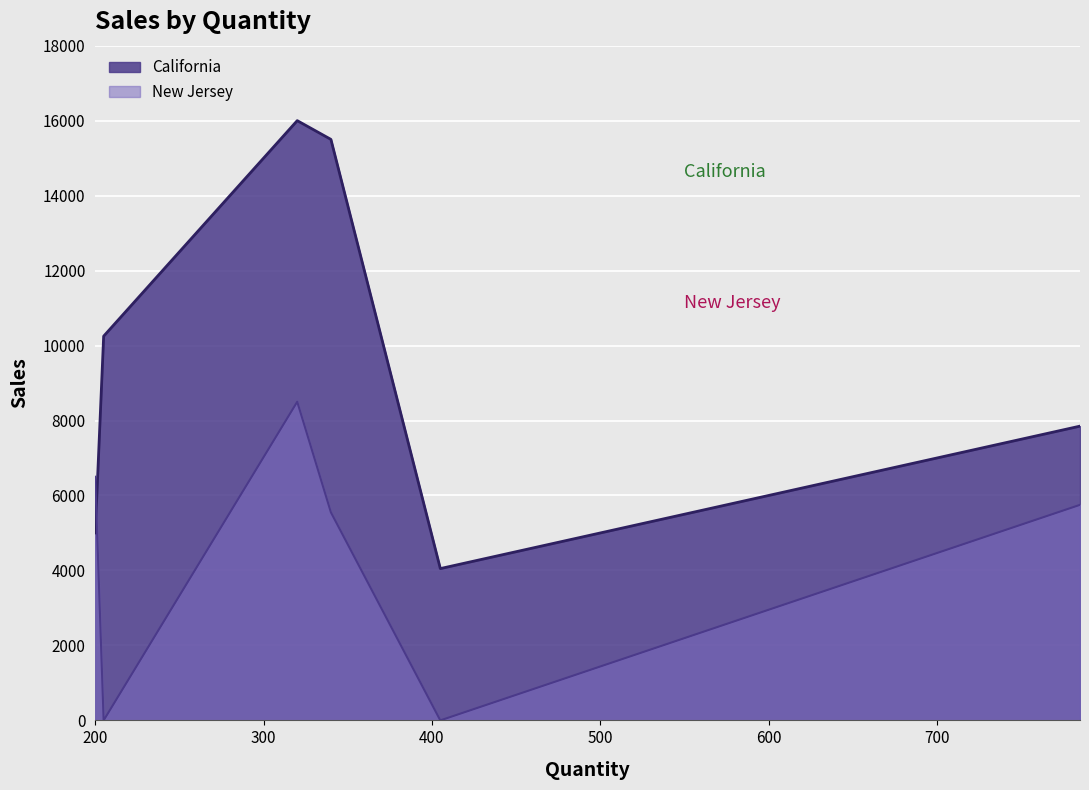

Between 200 and 340, which series saw the biggest shift?

California